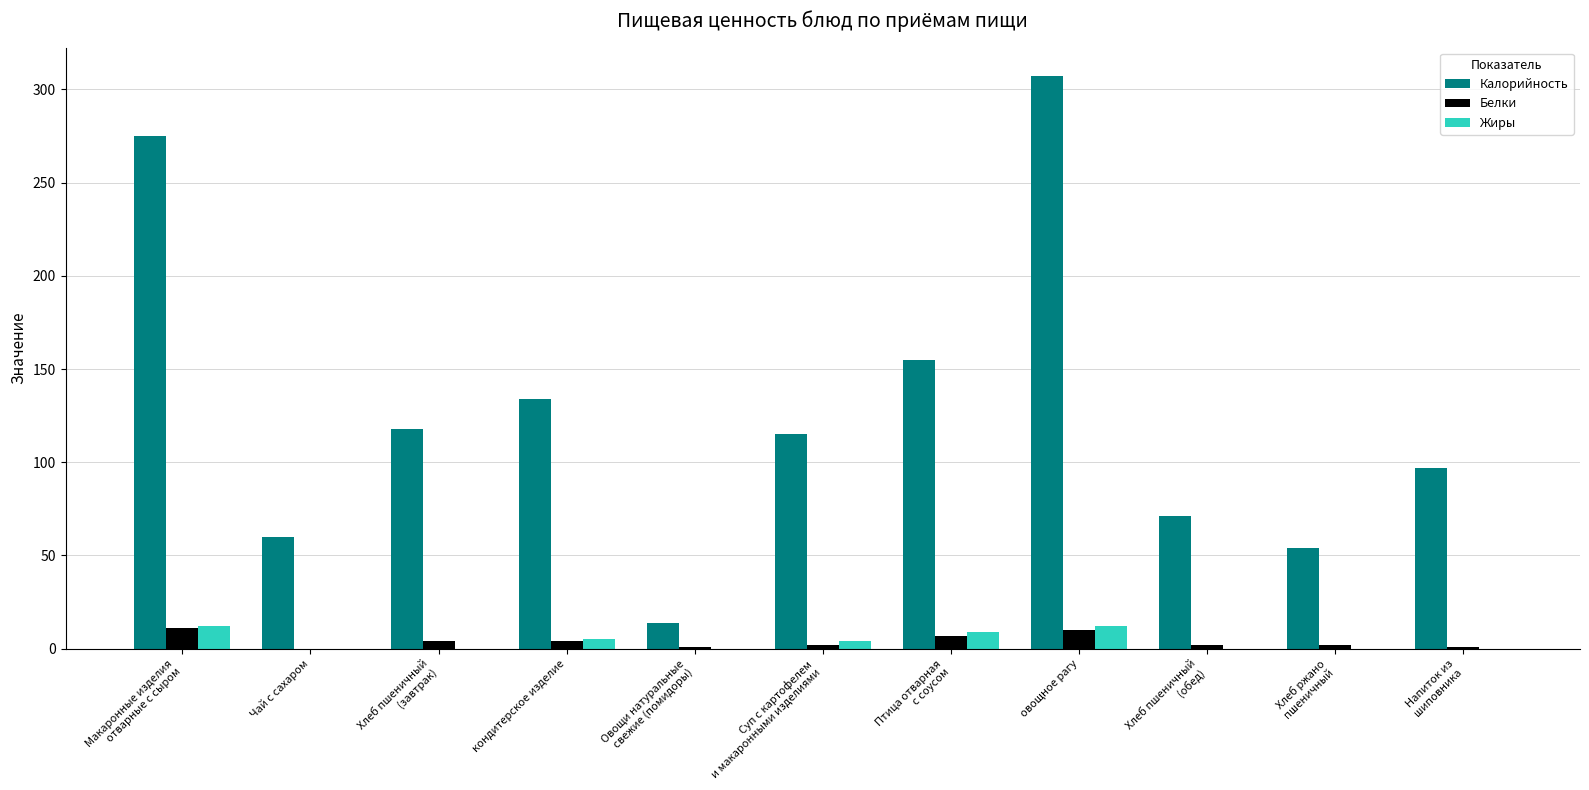

What is the greatest value displayed?

307